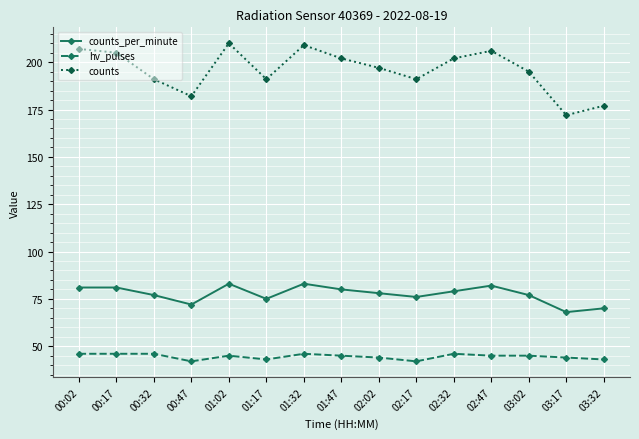

What is the label of the 14th point from the left?

03:17